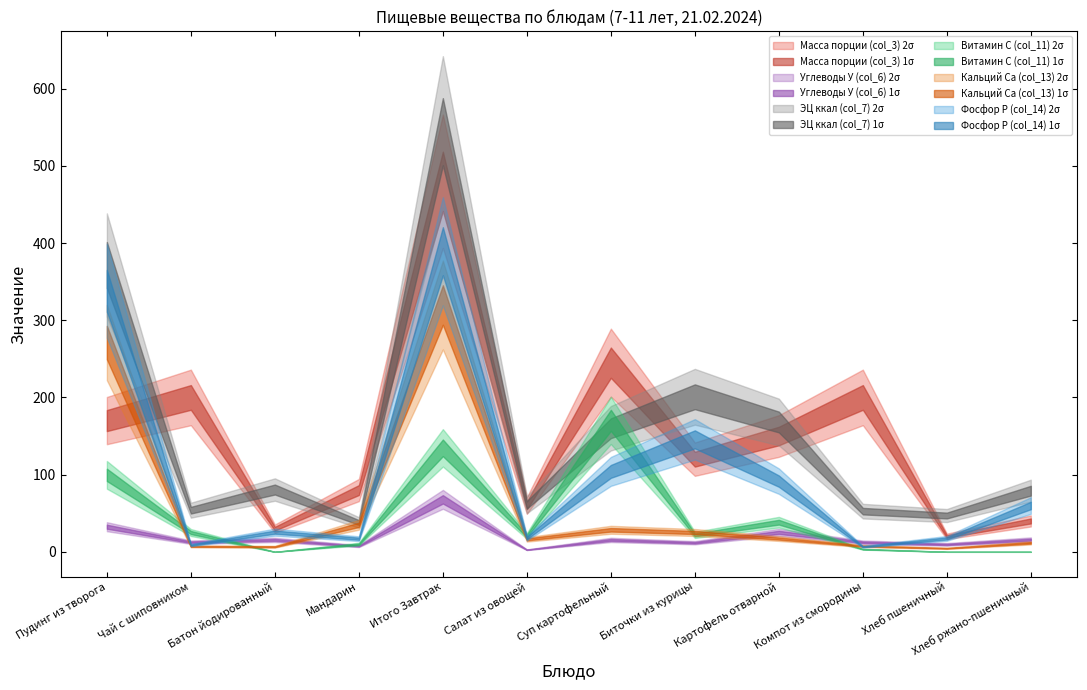

How many values in the Углеводы У (col_6) series are below 15?

6